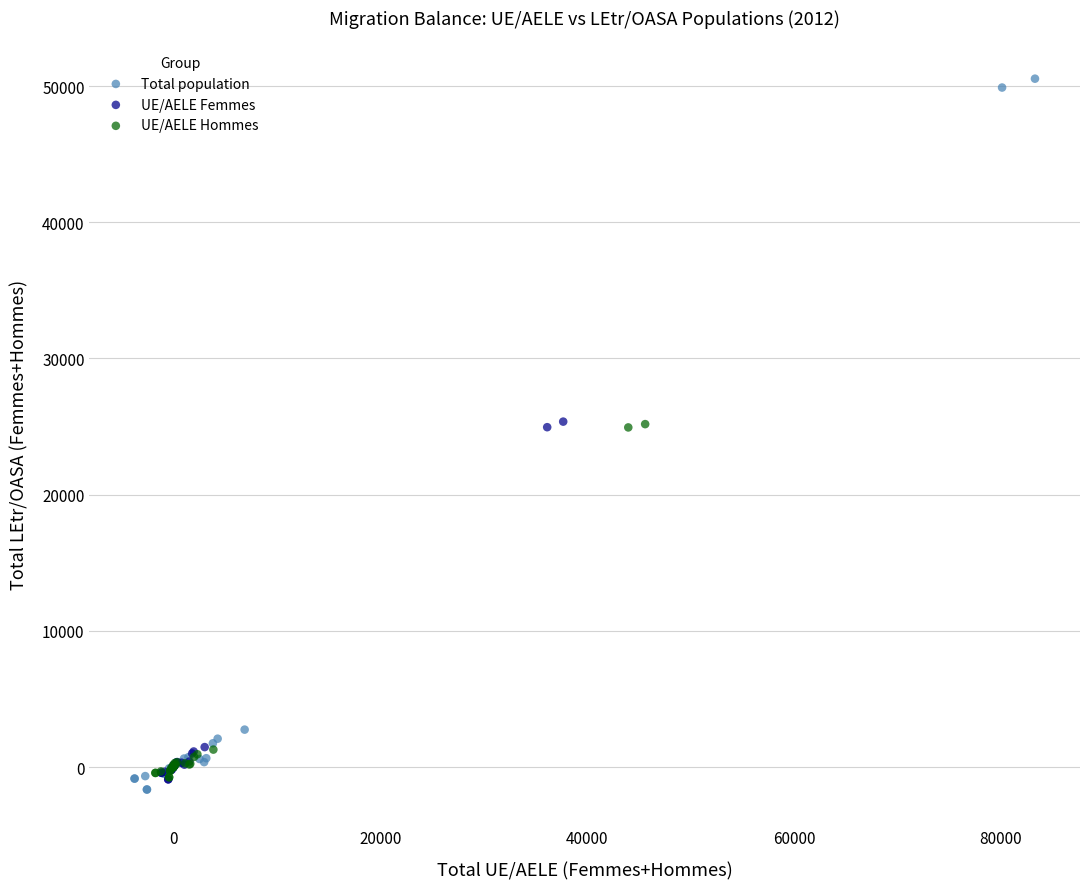

Which series reaches the maximum Y coordinate?

Total population